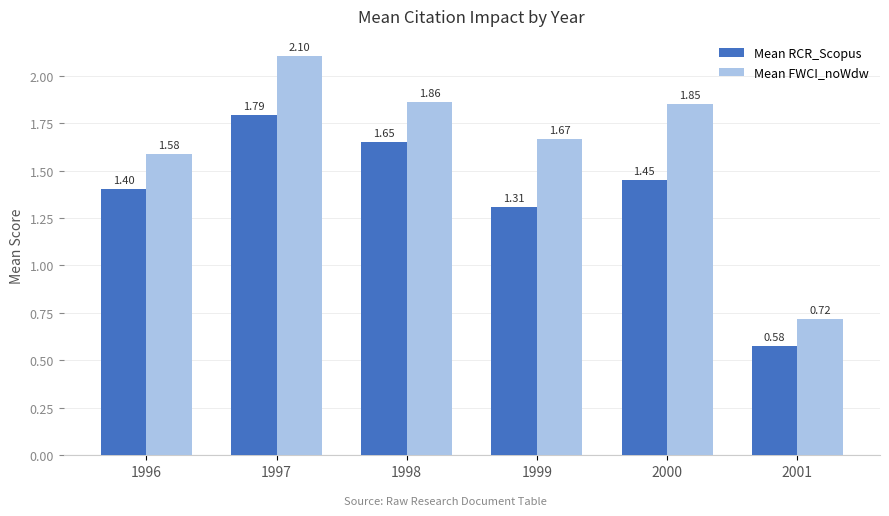

List the series in order of their overall mean, highest first.

Mean FWCI_noWdw, Mean RCR_Scopus